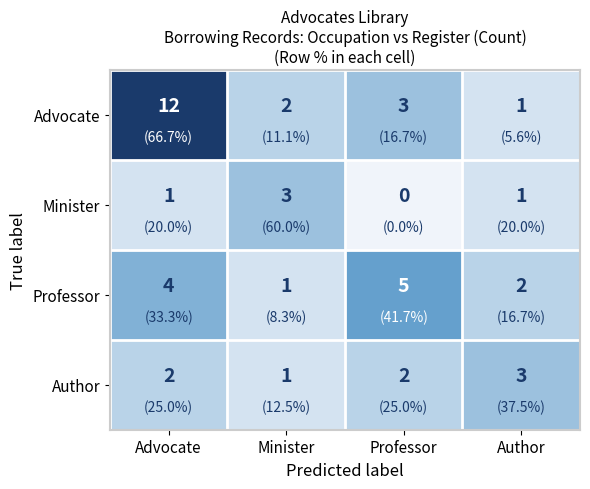

Which label corresponds to the largest value in the chart?

Advocate